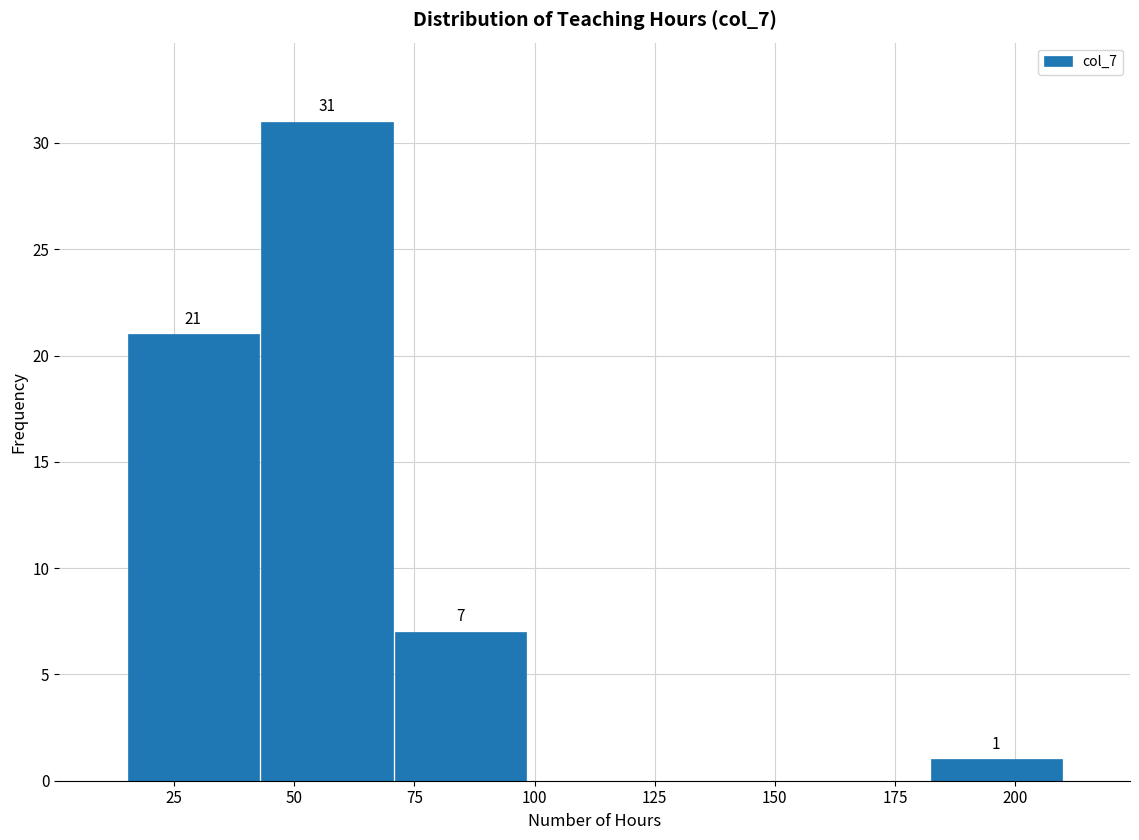

Over which range of the x-axis is the bar tallest?

45 to 70